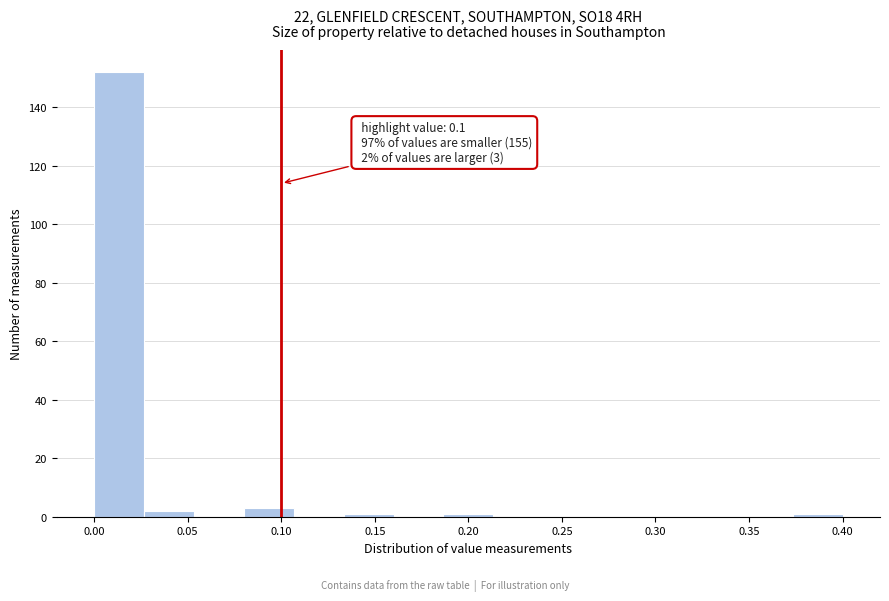

Over which range of the x-axis is the bar tallest?

0.000 to 0.025